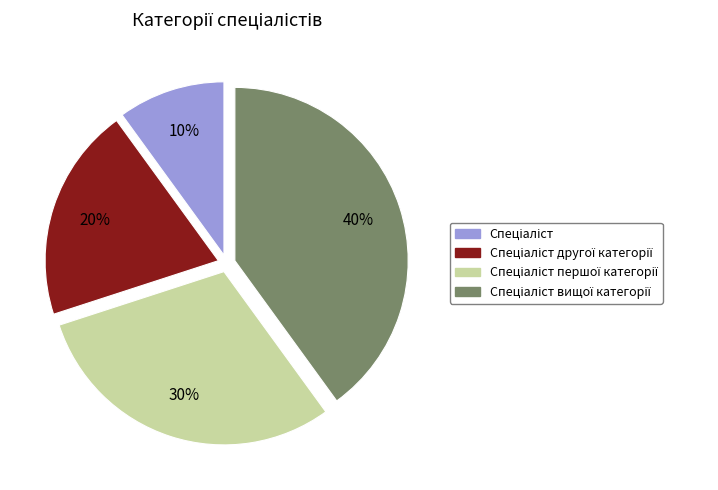

To the nearest percent, what is the difference between the largest and smallest slice percentages?

30%